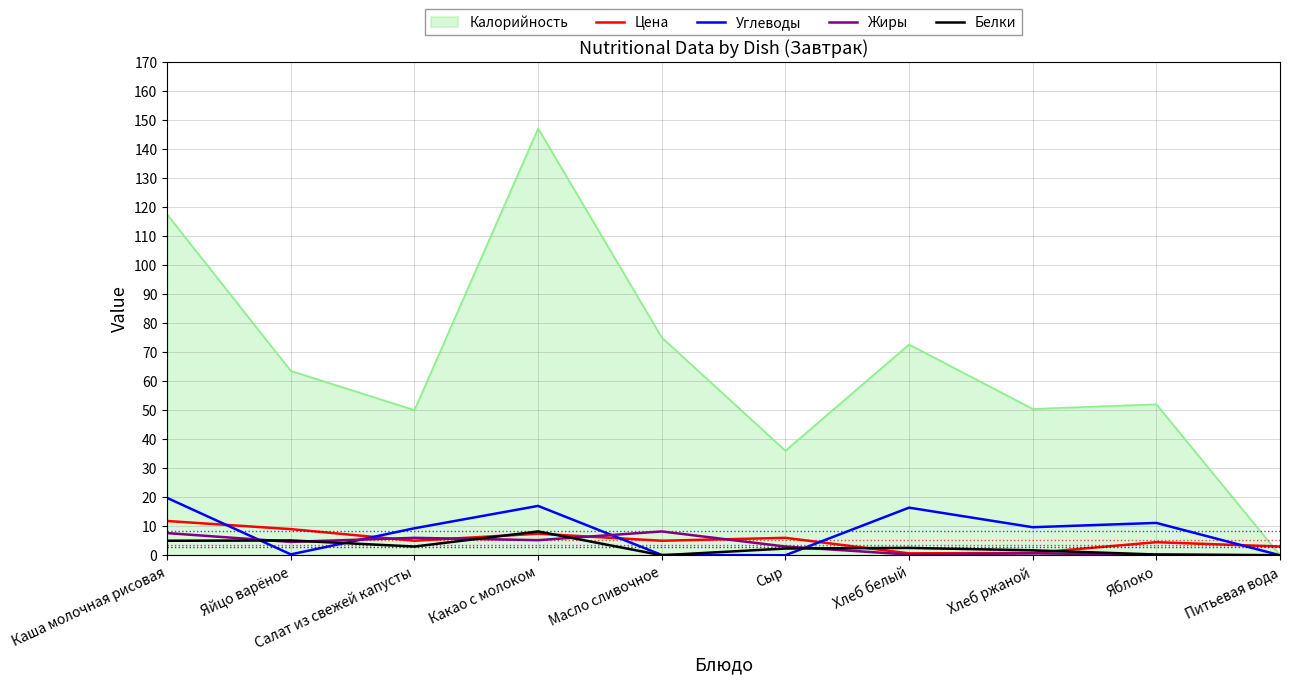

Which category has the highest value in the Калорийность series?

Какао с молоком